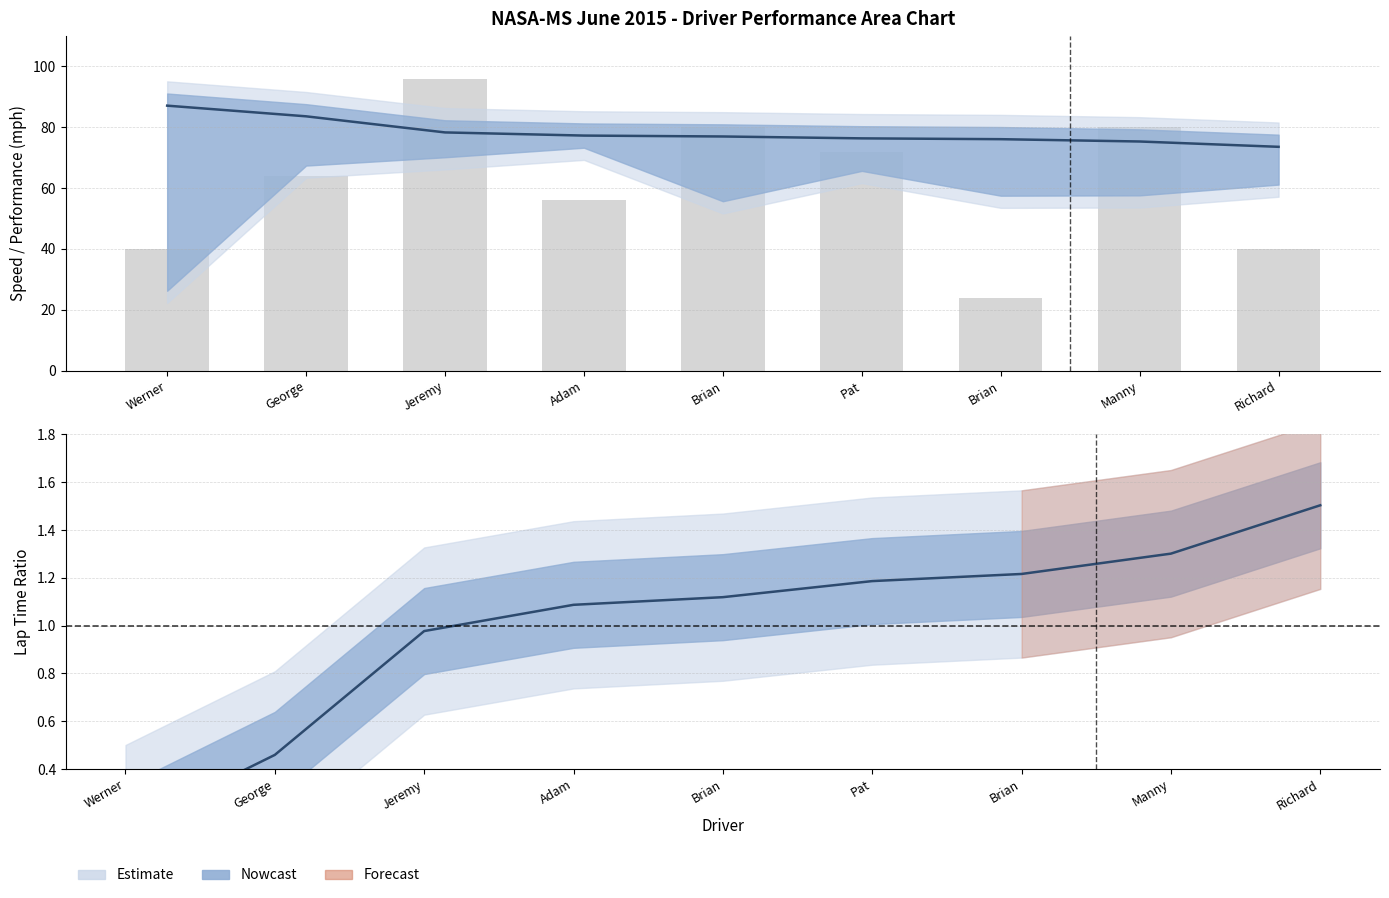

Between Pat and Richard, which series saw the biggest shift?

Total Laps (scaled)